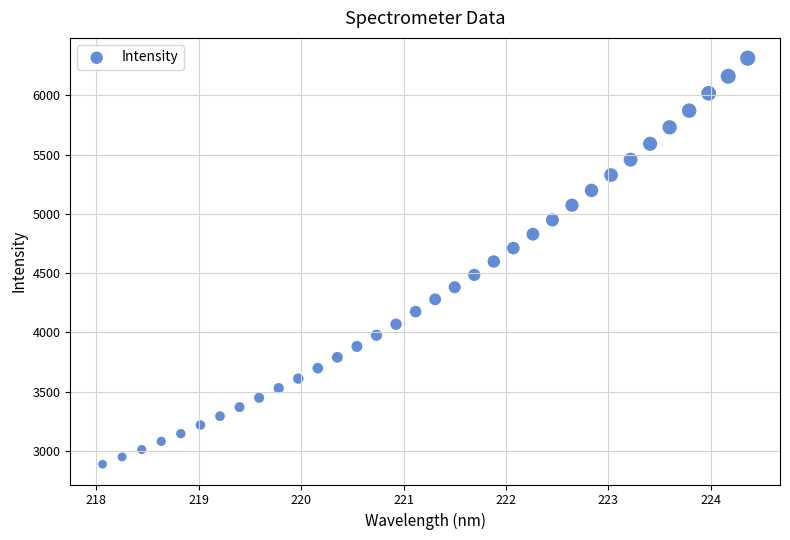

What is the range of X values (max minus min)?

6.3